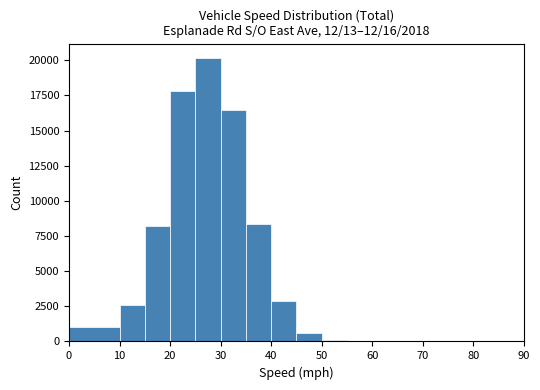

Which range on the x-axis has the tallest bar?

25 to 30